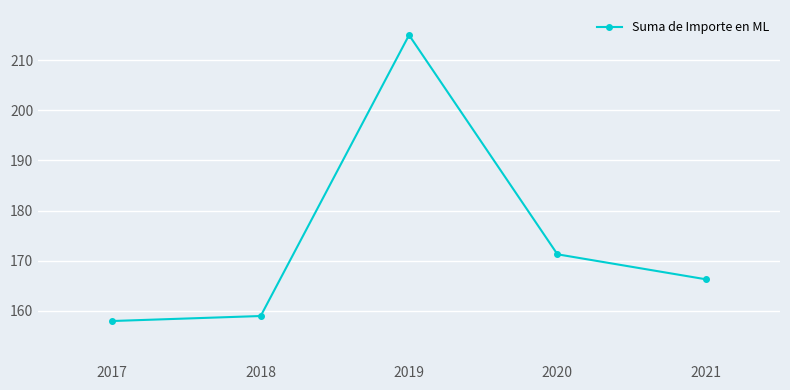

How many lines are shown in the chart?

1